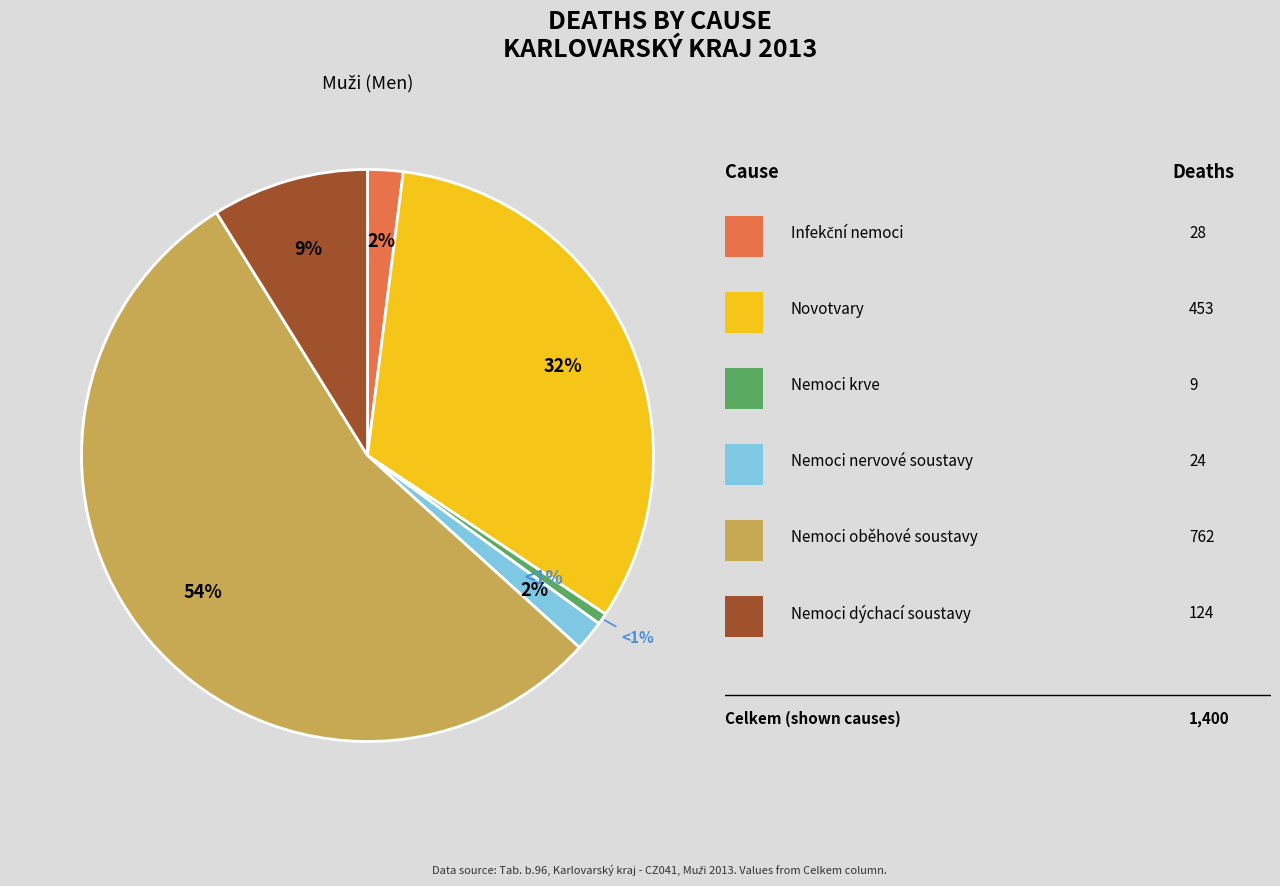

Is it true that Nemoci dýchací soustavy is 9% of the pie?

True